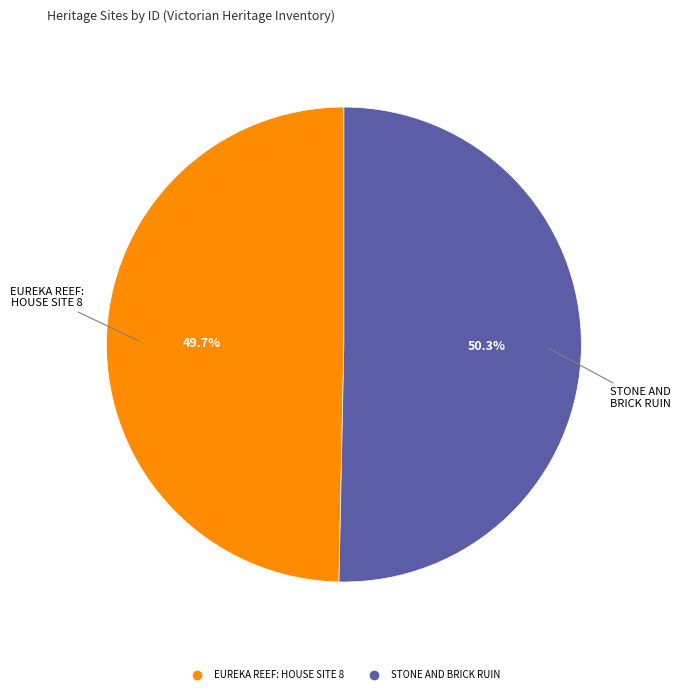

Approximately how many times larger is the value at STONE AND BRICK RUIN compared to EUREKA REEF: HOUSE SITE 8?

1.0